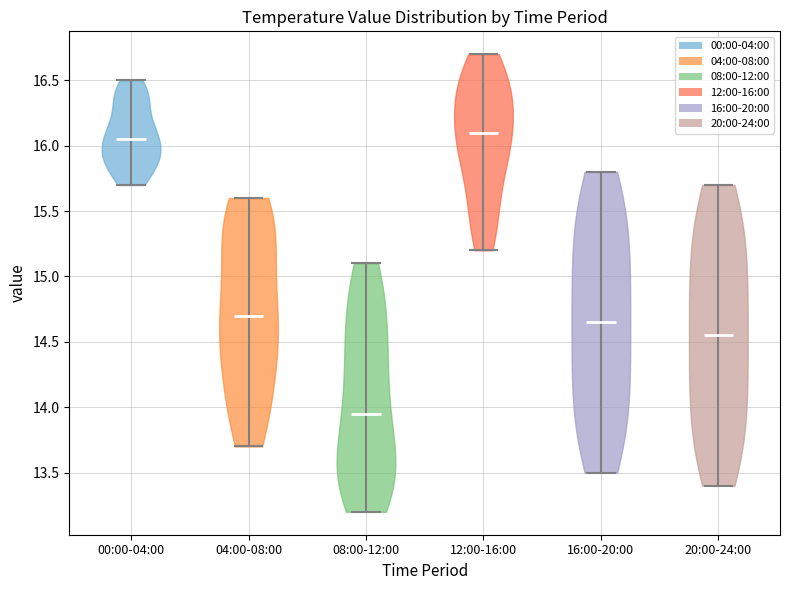

Reading left to right, read every violin against the y-axis: where its median line is, and the lowest and highest points it reaches. The values are not printed on the chart, so give them approximately, as read against the axis.

00:00-04:00: median line 16.05, lowest point 15.70, highest point 16.50
04:00-08:00: median line 14.70, lowest point 13.70, highest point 15.60
08:00-12:00: median line 13.95, lowest point 13.20, highest point 15.10
12:00-16:00: median line 16.10, lowest point 15.20, highest point 16.70
16:00-20:00: median line 14.65, lowest point 13.50, highest point 15.80
20:00-24:00: median line 14.55, lowest point 13.40, highest point 15.70